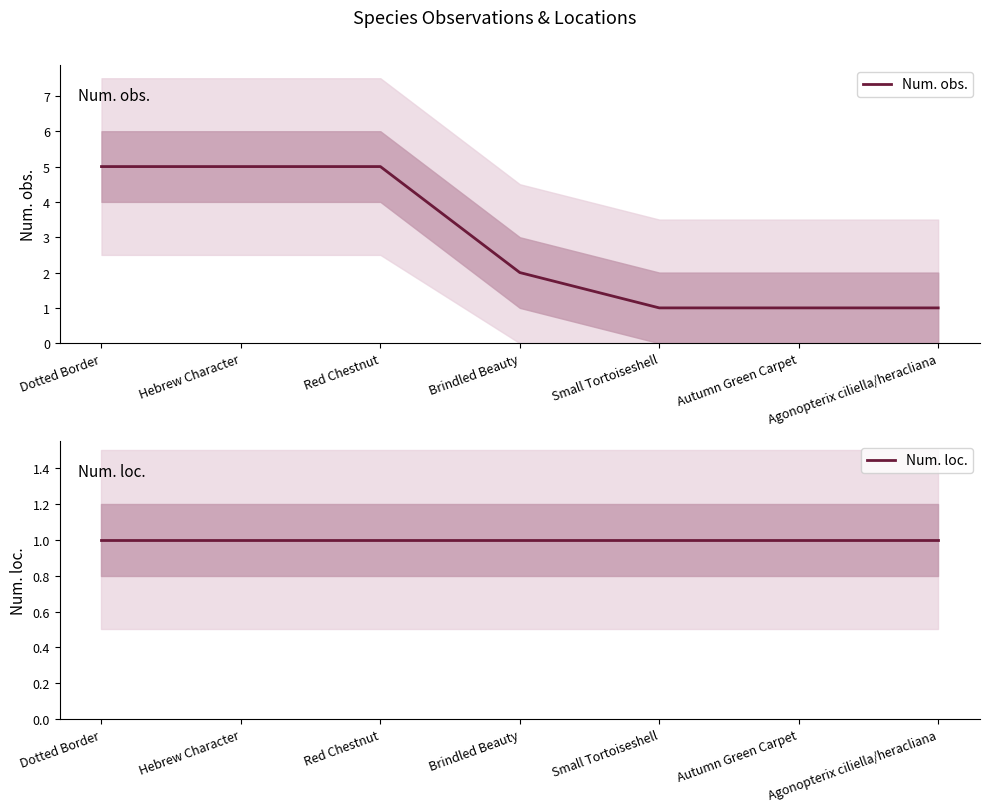

What is the approximate value of Num. loc. at Hebrew Character?

1